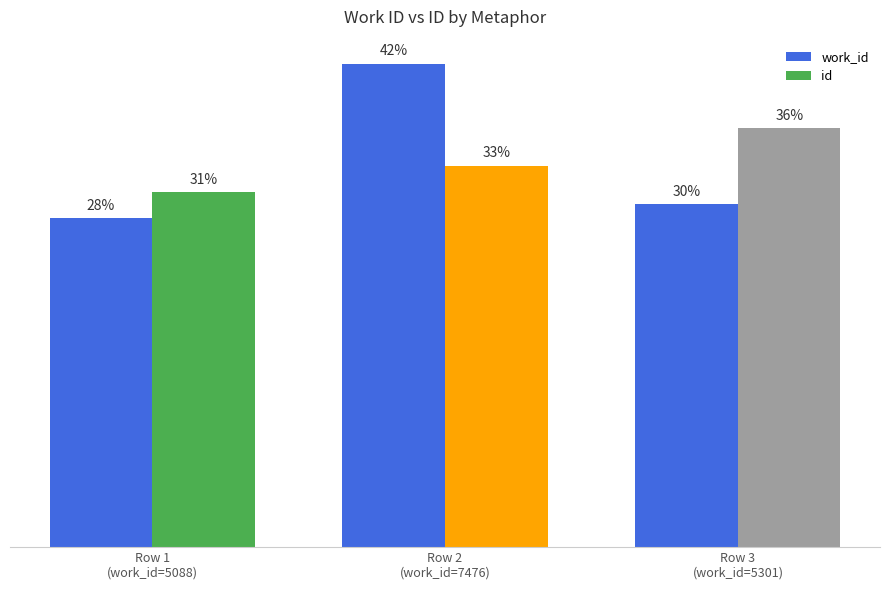

The value of work_id at Row 2
(work_id=7476) is 21.9. True or false?

False